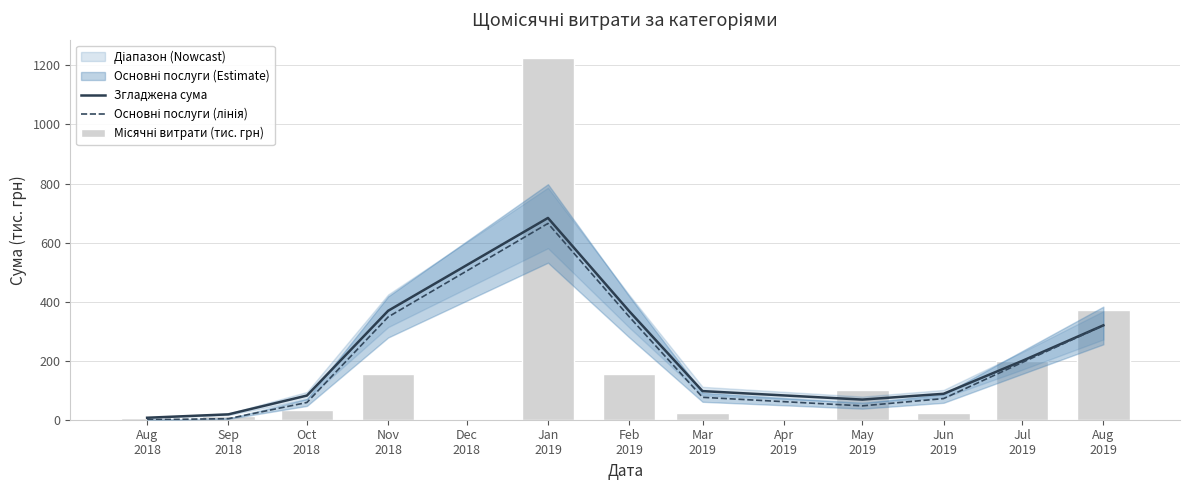

What is the difference between the maximum and minimum values in the Місячні витрати (тис. грн) series?

1221.2